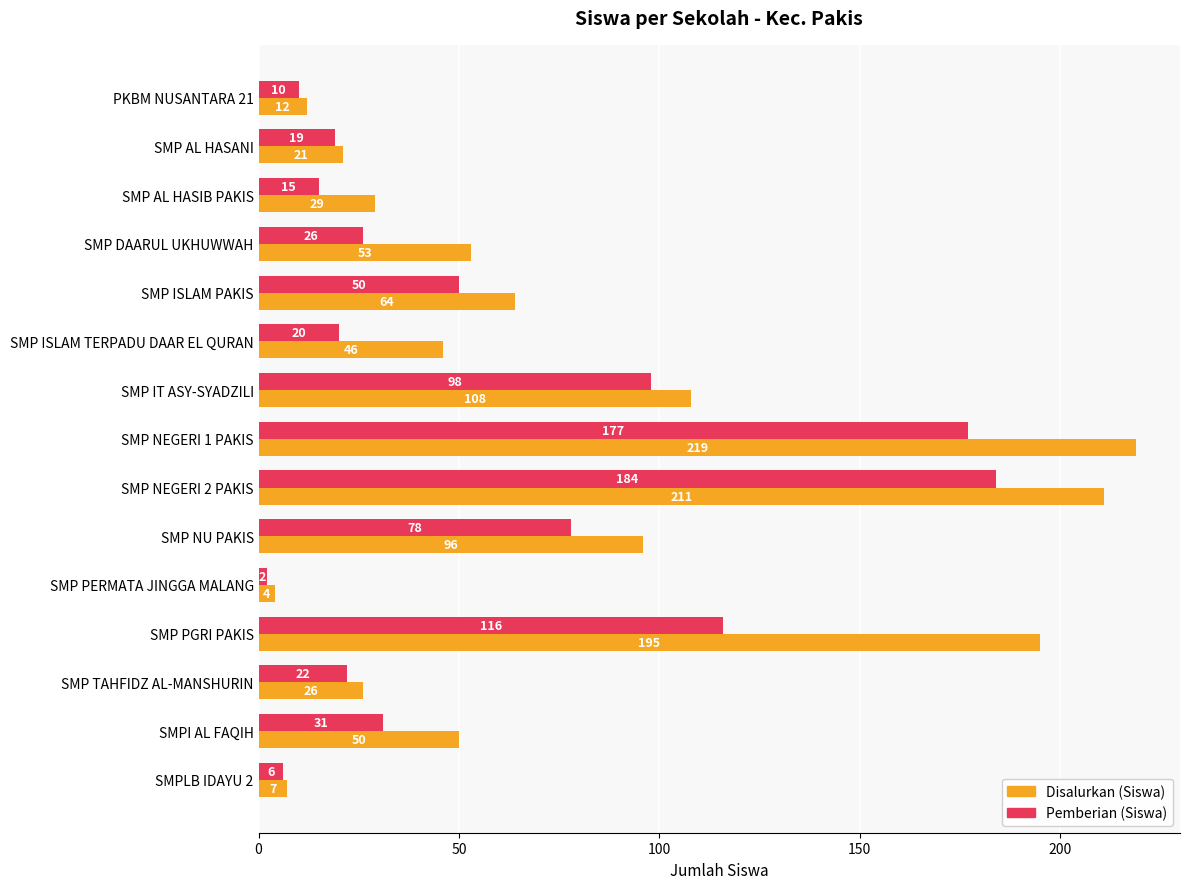

List the series in order of their peak value, highest first.

Disalurkan (Siswa), Pemberian (Siswa)